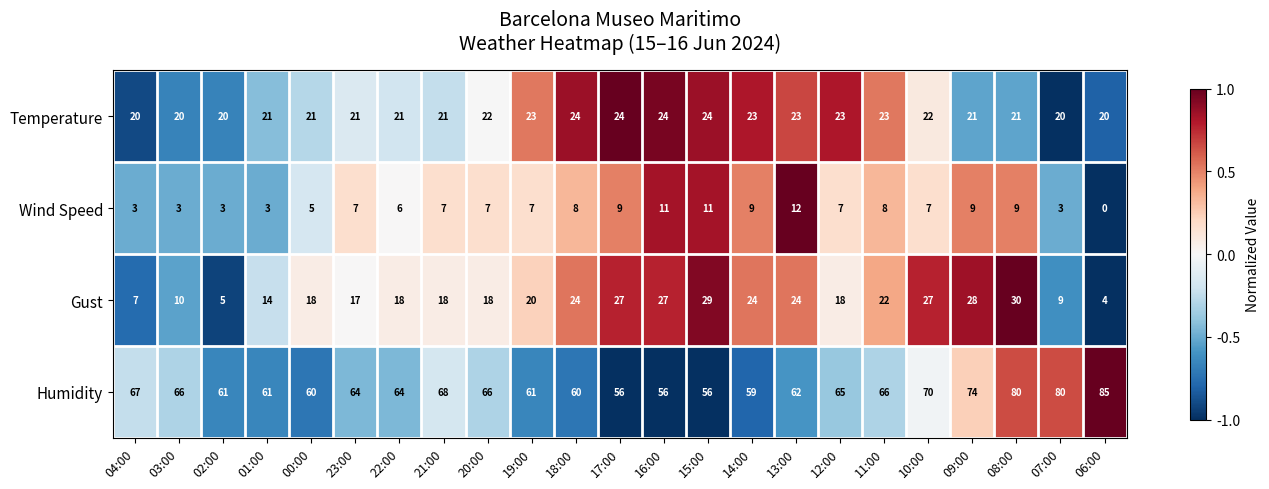

The value of Temperature at 12:00 is 12. True or false?

False